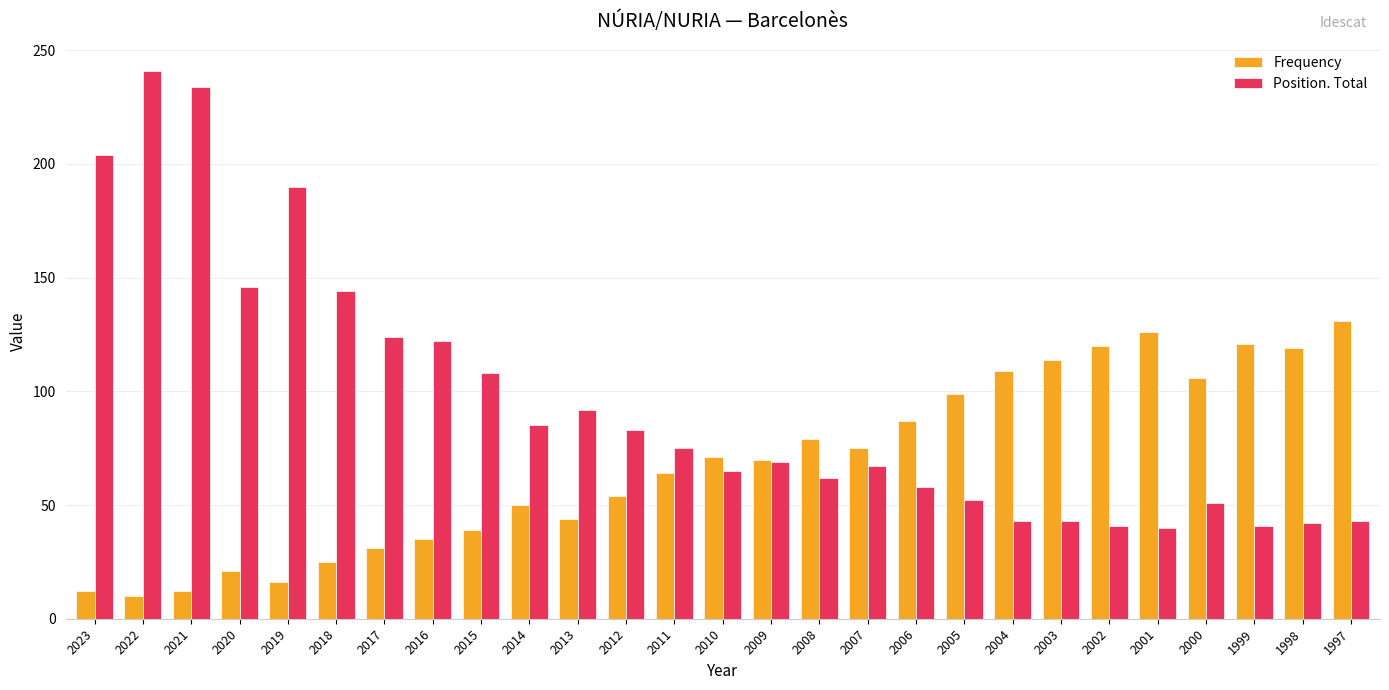

Which series has the largest total across all categories?

Position. Total